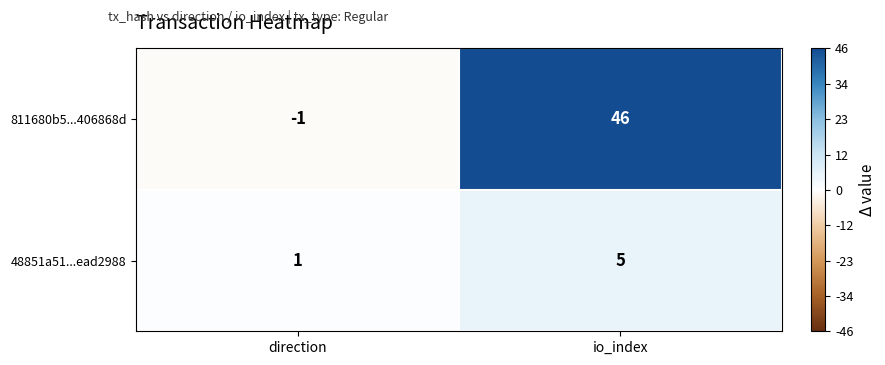

Which category has the highest value in the 48851a51...ead2988 series?

io_index